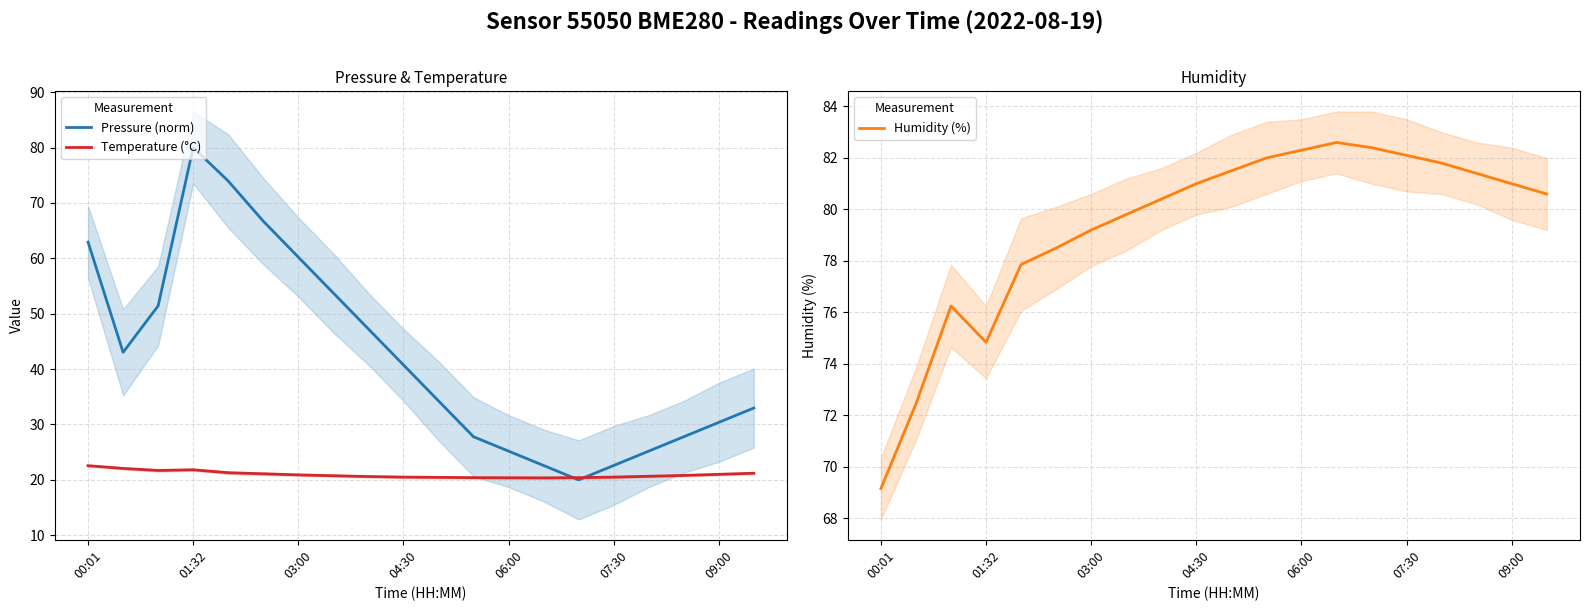

The value of Humidity (%) at 06:00 is 137.5. True or false?

False